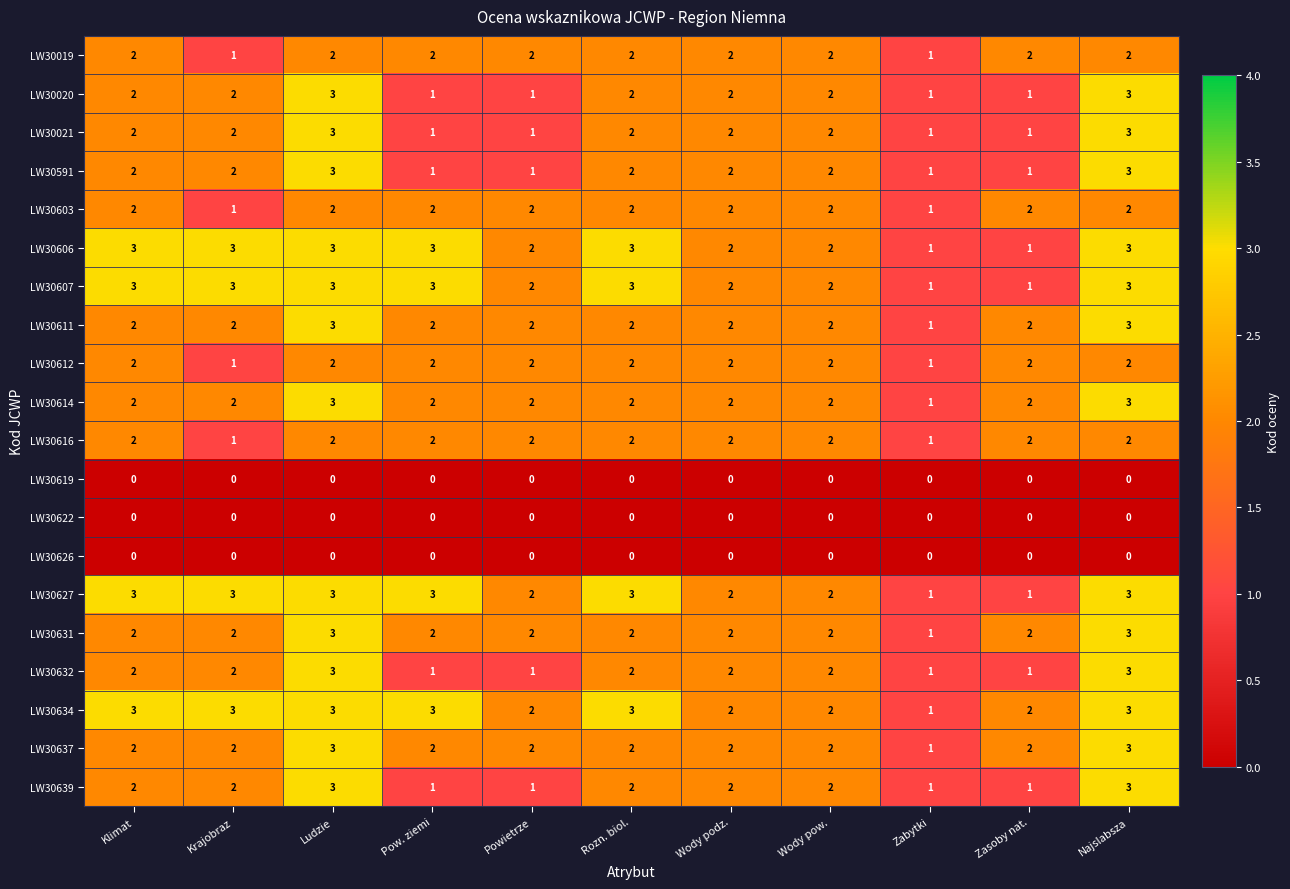

What is the sum of all LW30614 values?

23